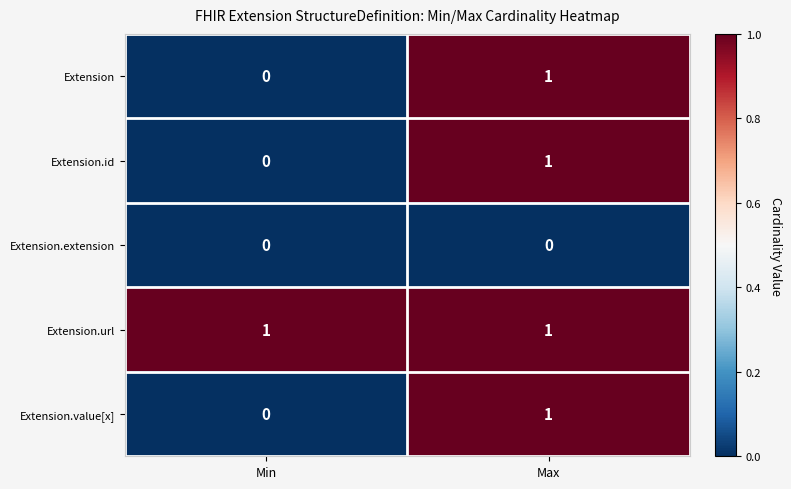

Which series has the largest total across all categories?

Extension.url